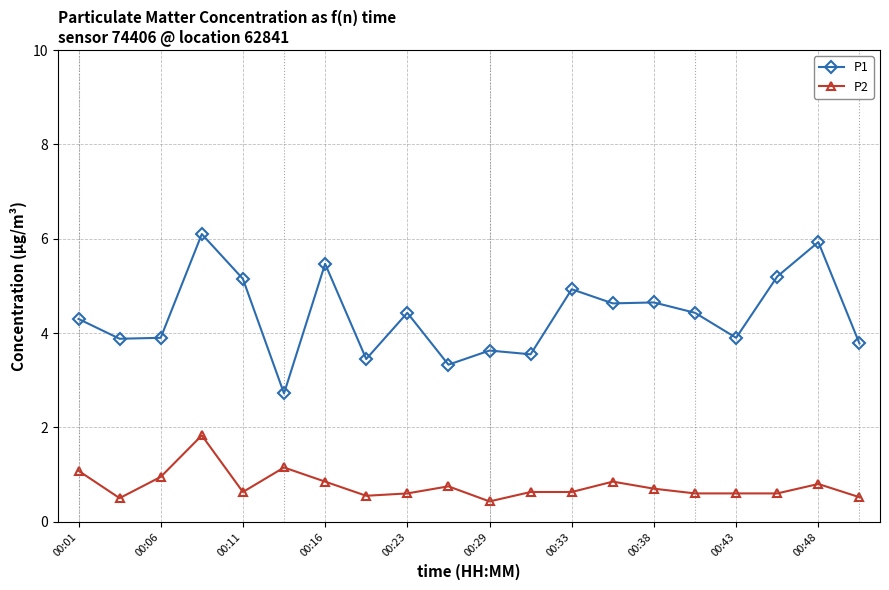

Which series has the largest total across all categories?

P1